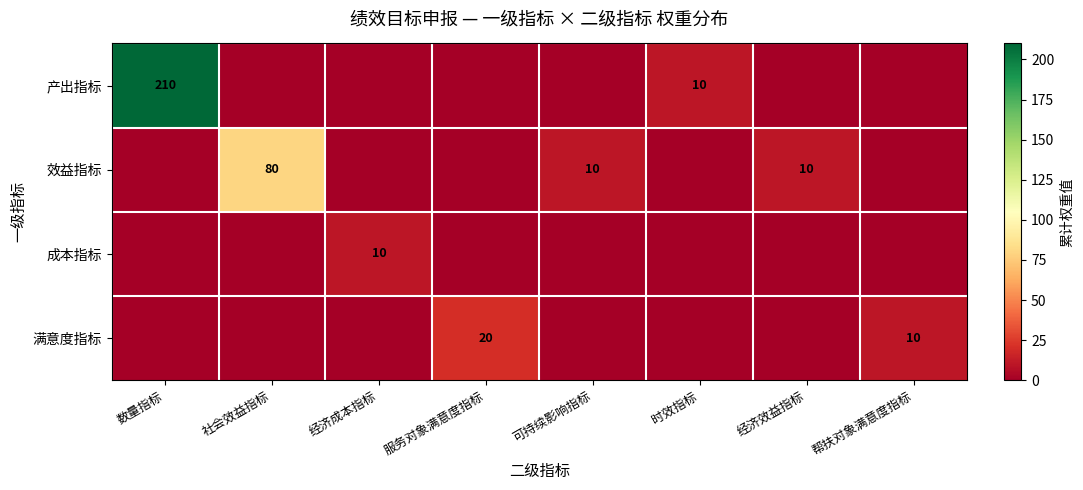

The value of 效益指标 at 经济效益指标 is 10. True or false?

True